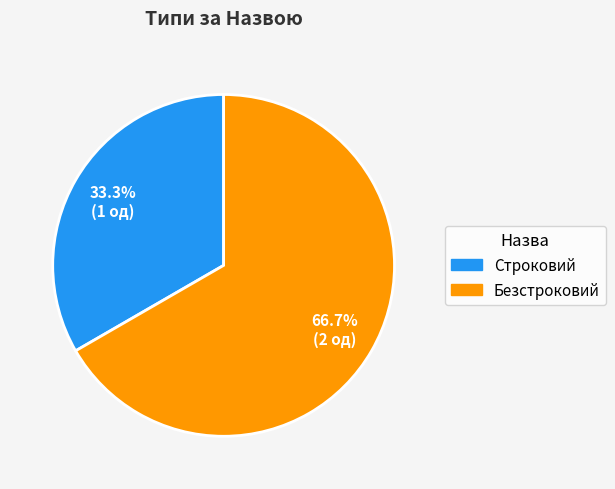

What is the largest slice in the pie chart?

Безстроковий